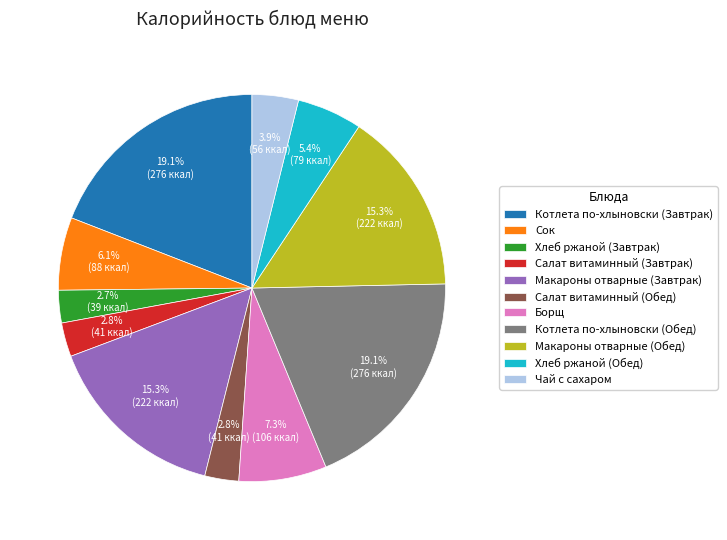

What is the total percentage of Котлета по-хлыновски (Завтрак) and Салат витаминный (Обед)?

21.9%